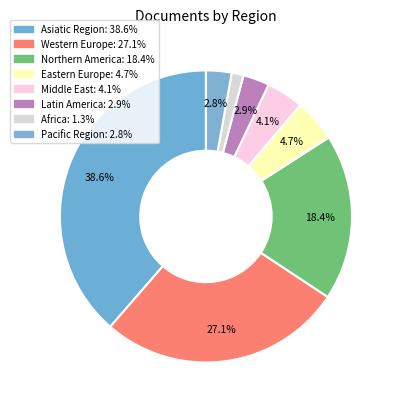

Count the number of slices in the pie.

8